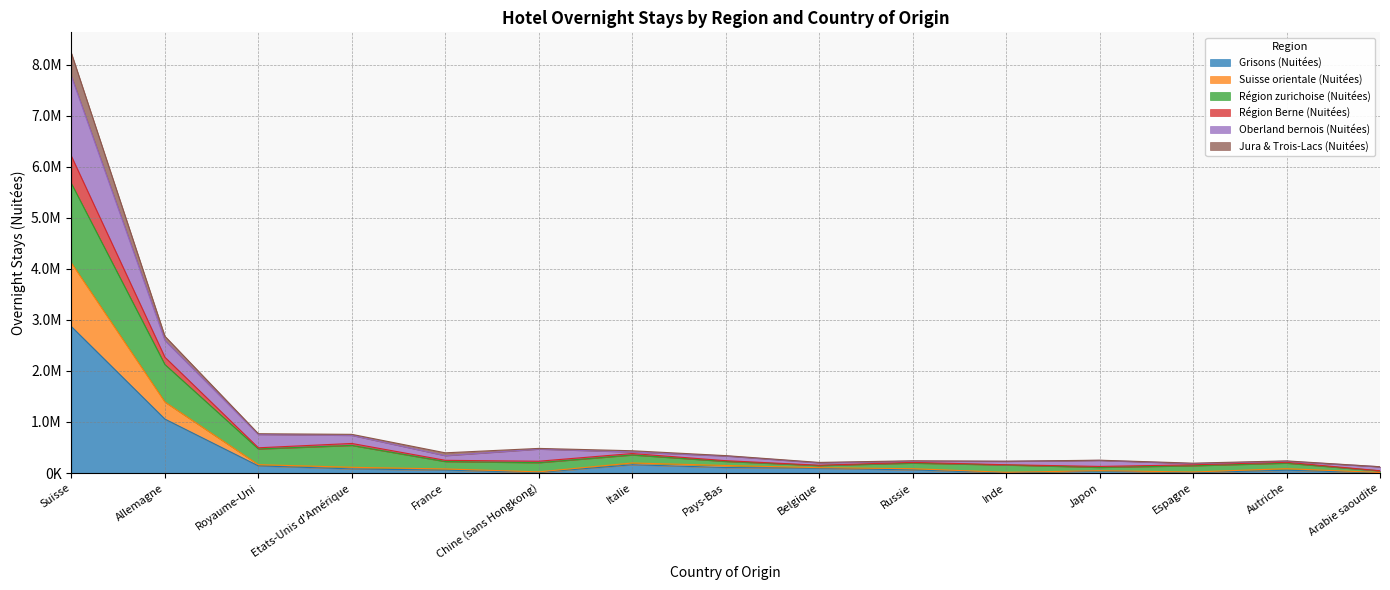

What is the label of the 13th point from the right?

Royaume-Uni